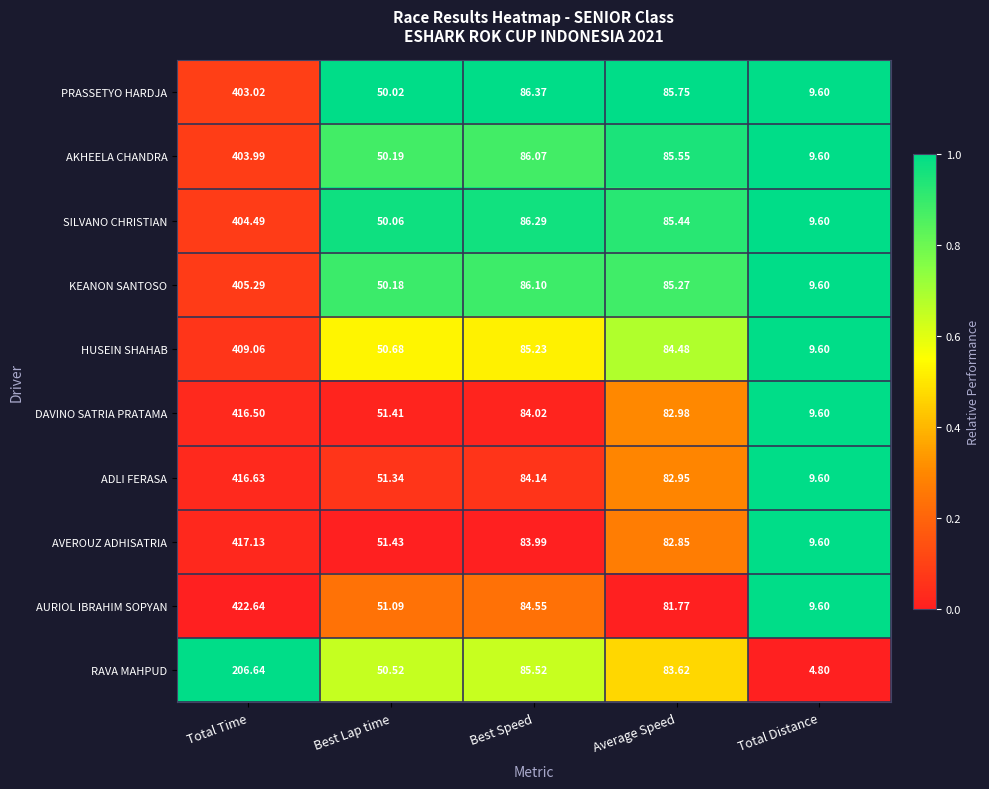

Rank the series by their maximum value, from highest to lowest.

AURIOL IBRAHIM SOPYAN, AVEROUZ ADHISATRIA, ADLI FERASA, DAVINO SATRIA PRATAMA, HUSEIN SHAHAB, KEANON SANTOSO, SILVANO CHRISTIAN, AKHEELA CHANDRA, PRASSETYO HARDJA, RAVA MAHPUD